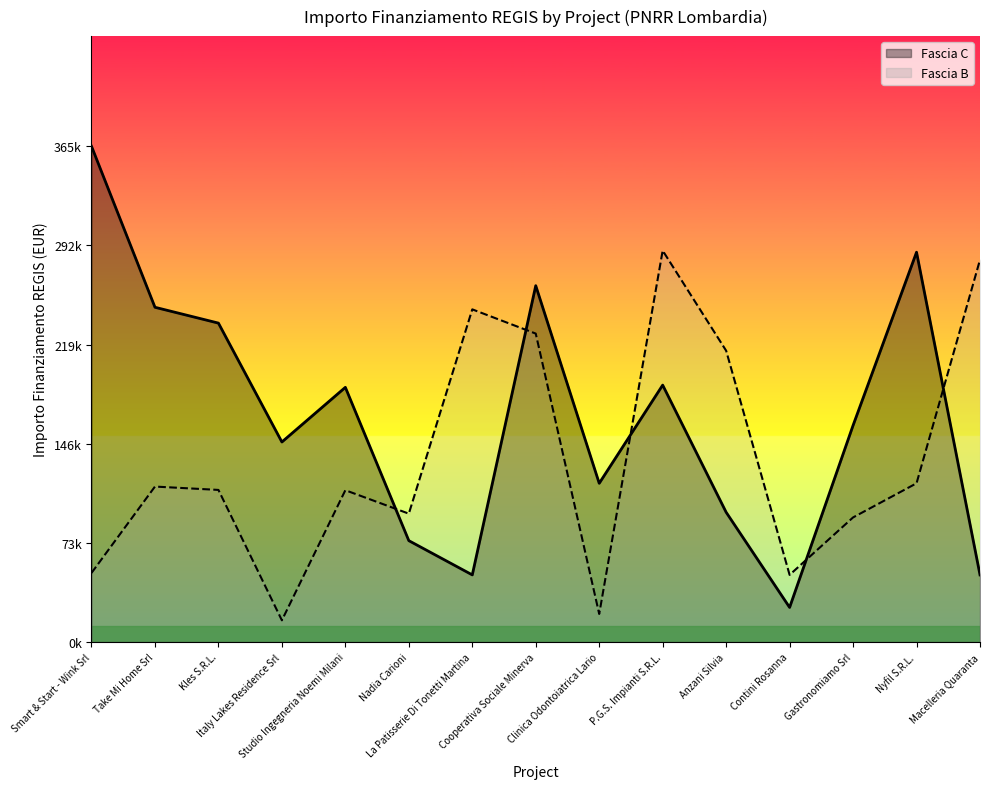

Reading left to right, extract all data points from this chart.

Fascia C: 365342.4	246708.0	235044.0	147434.4	187711.2	74725.9	49500.0	262622.9	117000.0	189357.2	95652.0	25524.0	159660.0	287280.0	49500.0
Fascia B: 50914.1	114583.5	112111.9	16020.0	111888.8	94624.8	245172.1	227310.7	20700.0	288491.0	214704.5	49500.0	91843.2	117000.0	281700.0